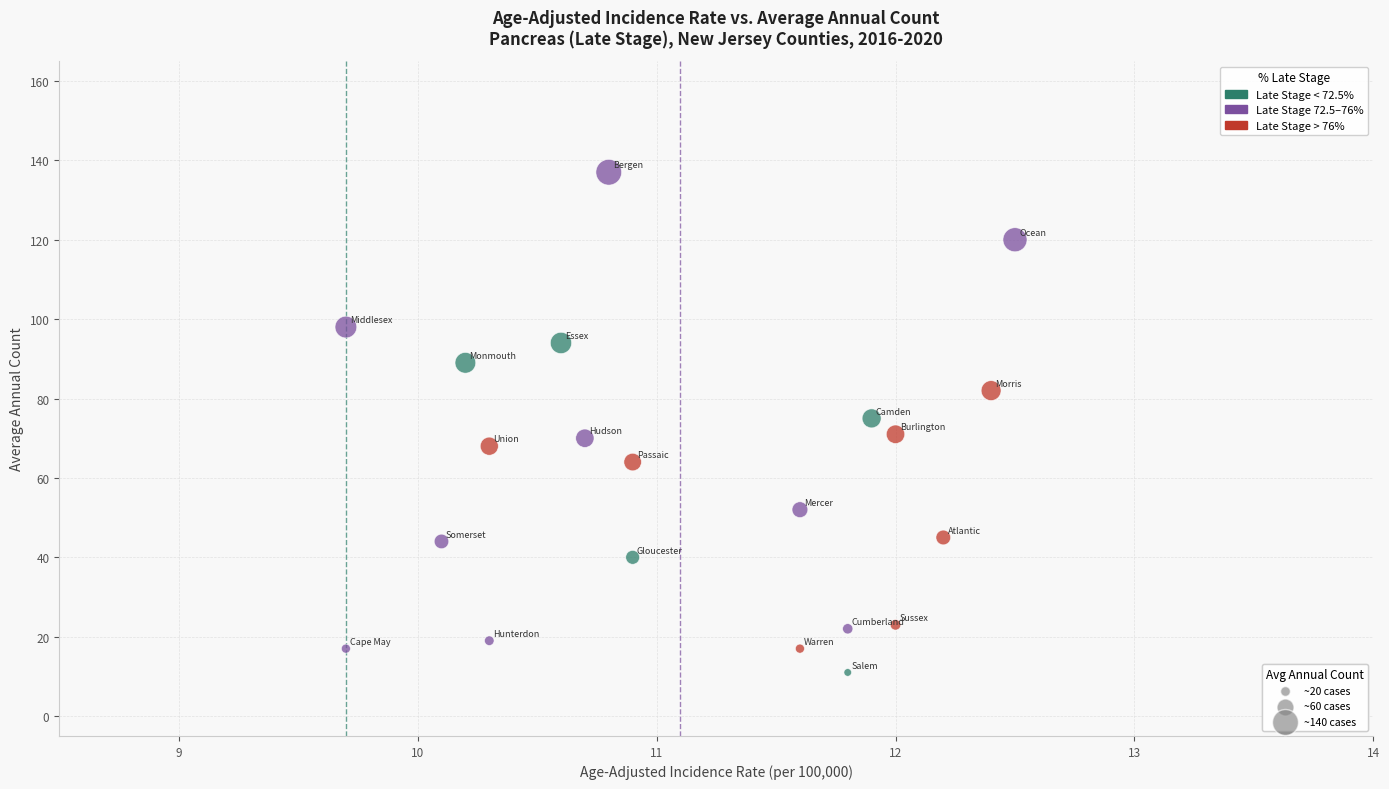

What is the range of Y values (max minus min)?

126